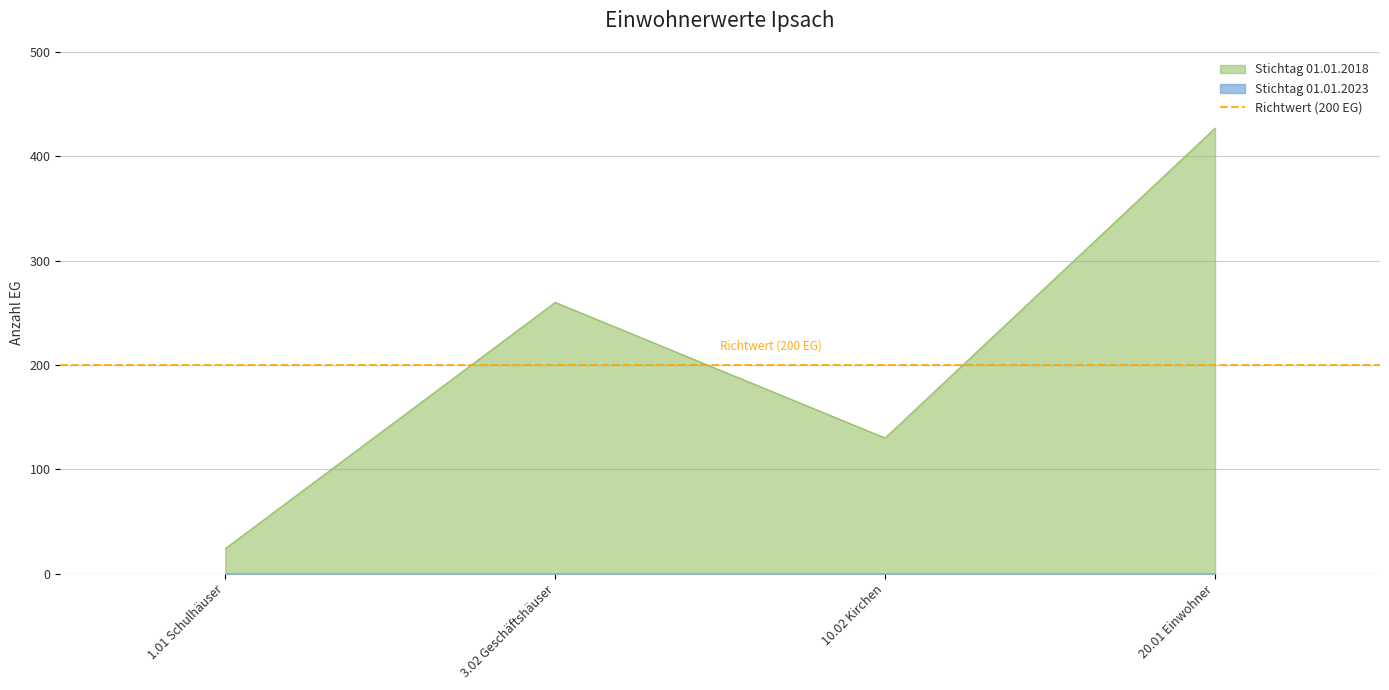

True or false: there are more than 1 points higher than both neighbors.

False